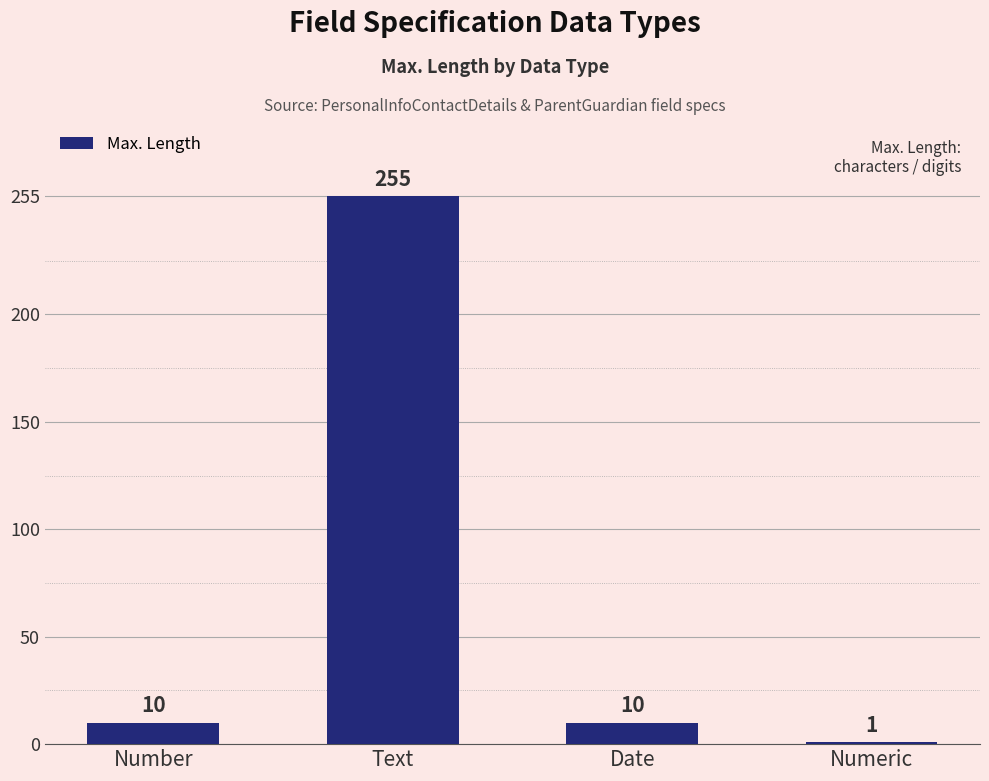

The value at Numeric is 1. True or false?

True